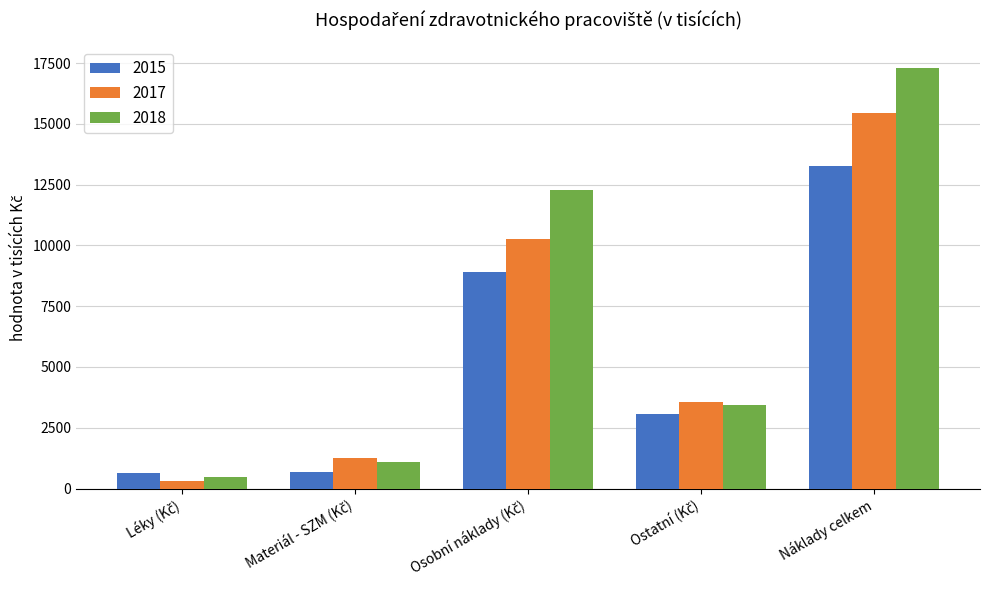

How many bars are there in total?

15